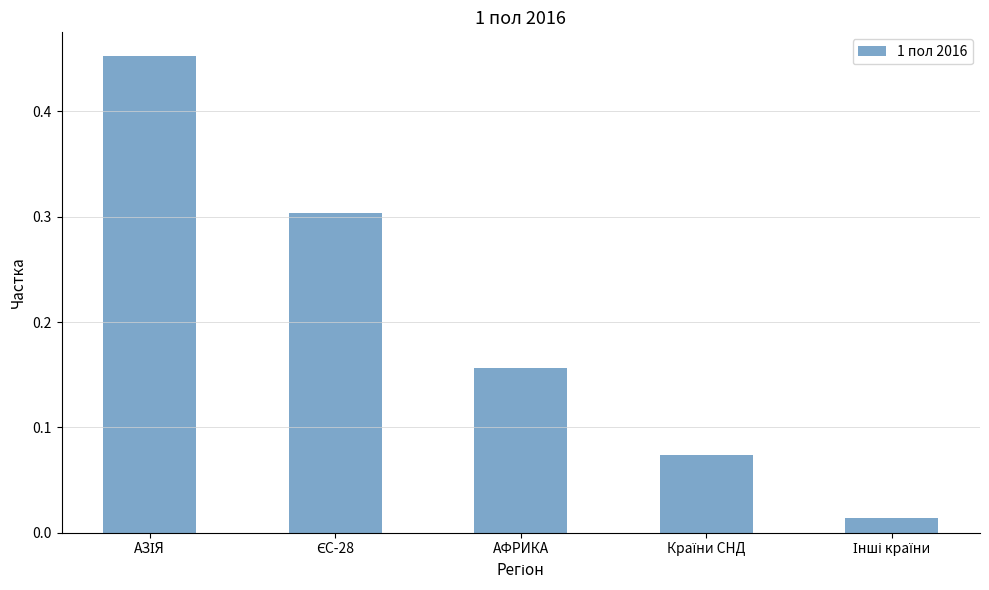

What is the sum of all values?

1.0